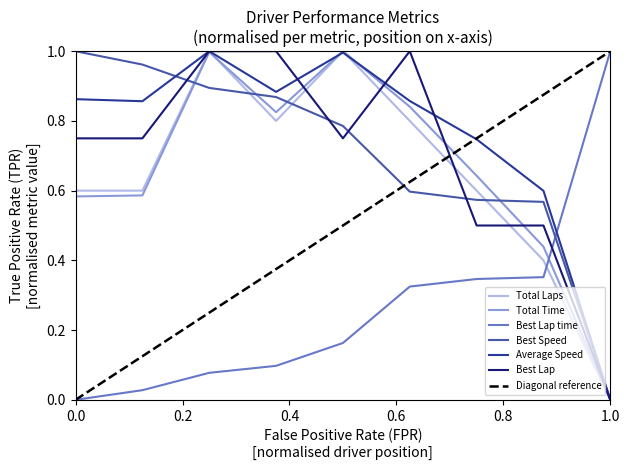

Is it true that Best Speed equals 1.0 at 0.0?

True